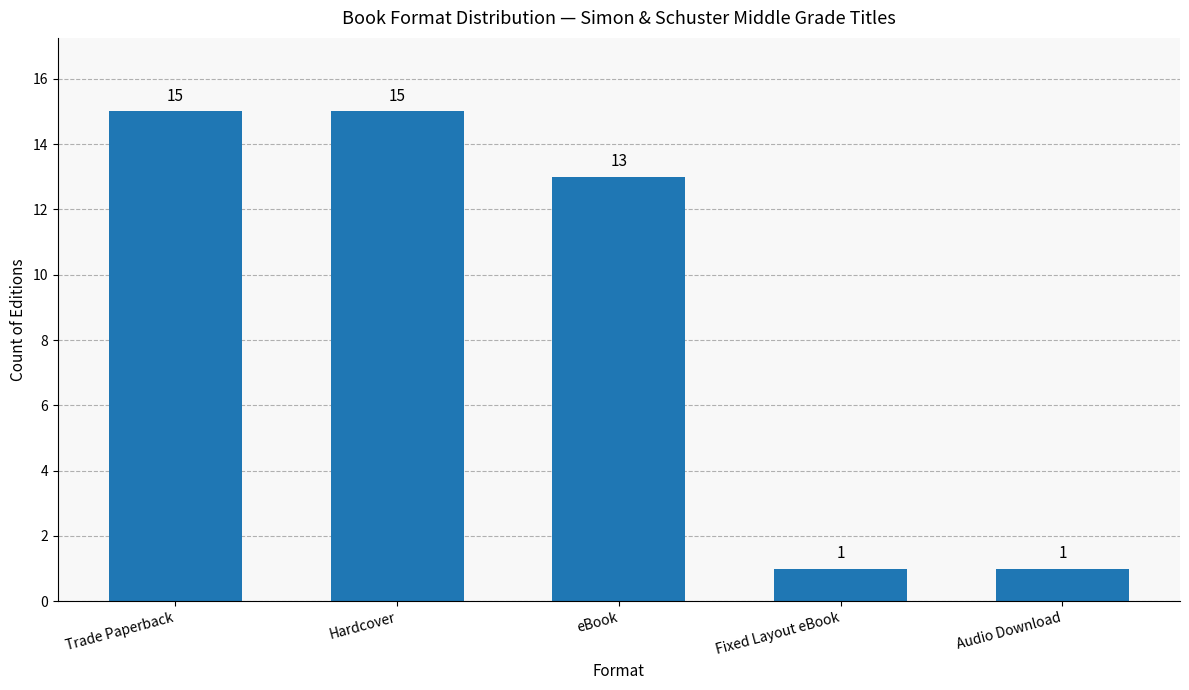

Which has a higher value, eBook or Trade Paperback?

Trade Paperback